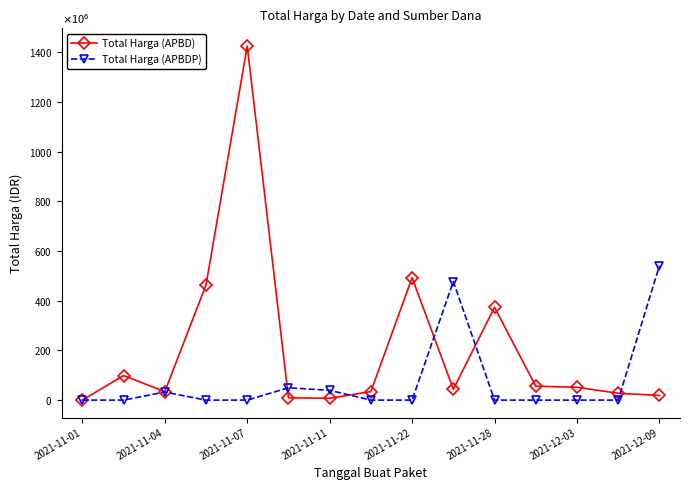

True or false: Total Harga (APBDP) and Total Harga (APBD) cross at least once.

True